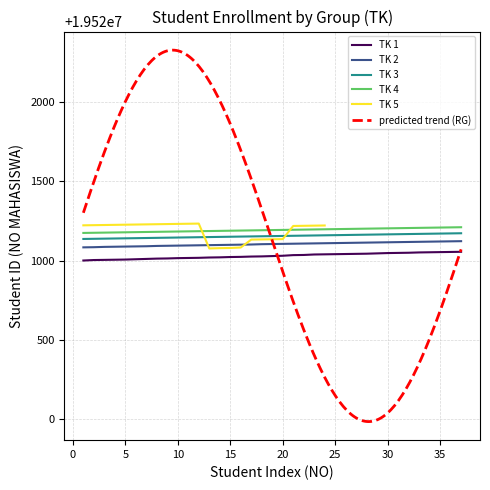

What is the difference between the maximum and minimum values in the TK 1 series?

55